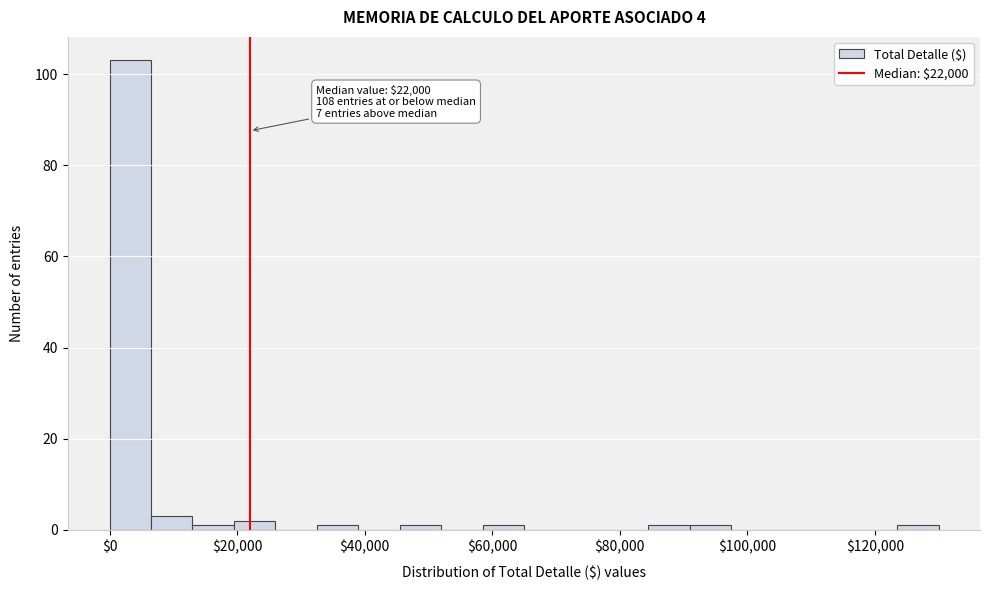

Read against the x-axis, roughly where is the centre of the tallest bar?

4000